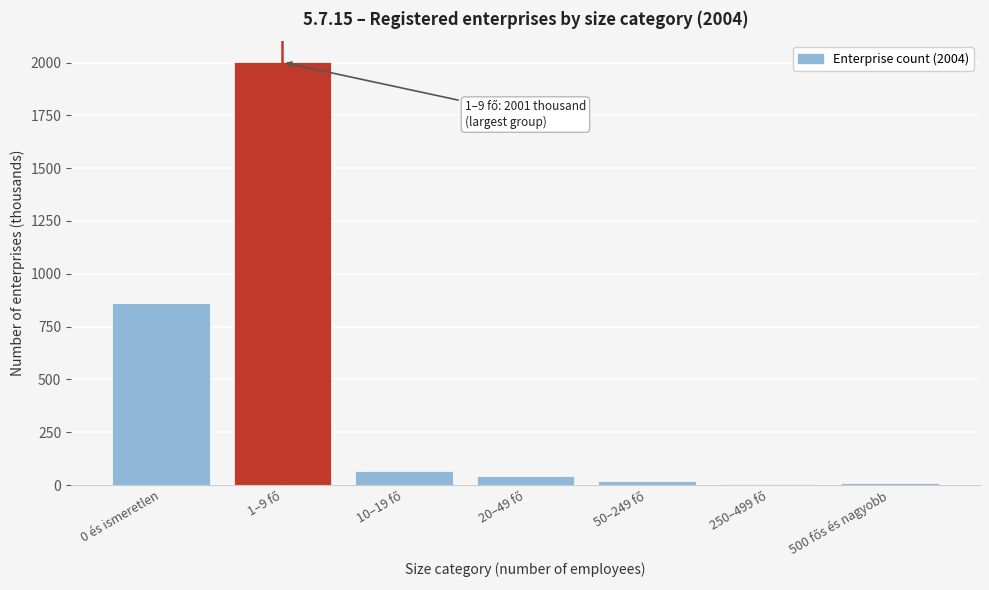

The value at 0 és ismeretlen is 249. True or false?

False